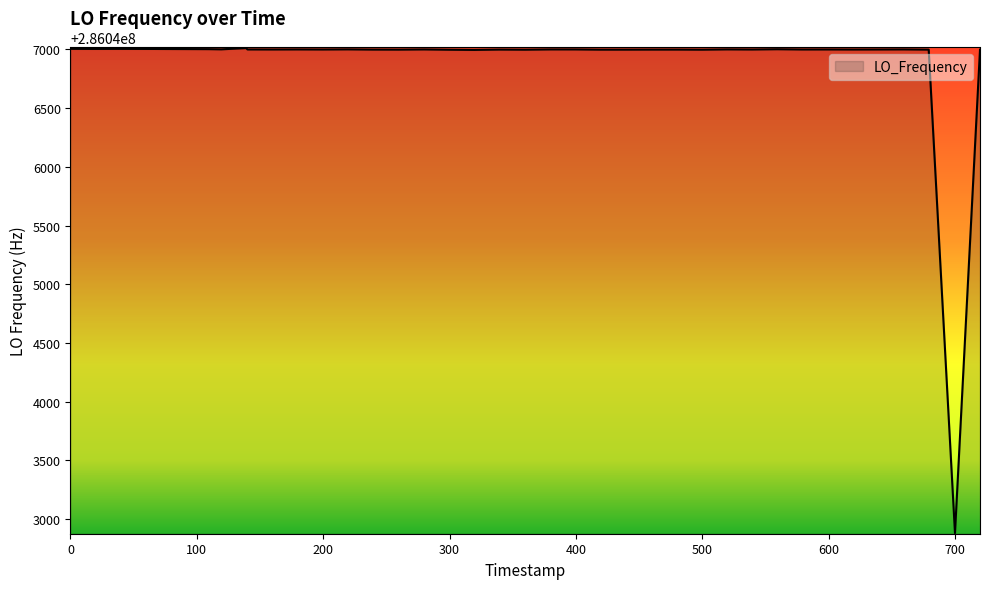

What is the difference between the maximum and minimum values?

4132.5